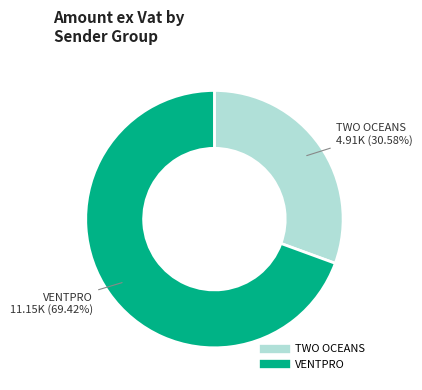

Is there any slice that represents more than half of the pie?

Yes